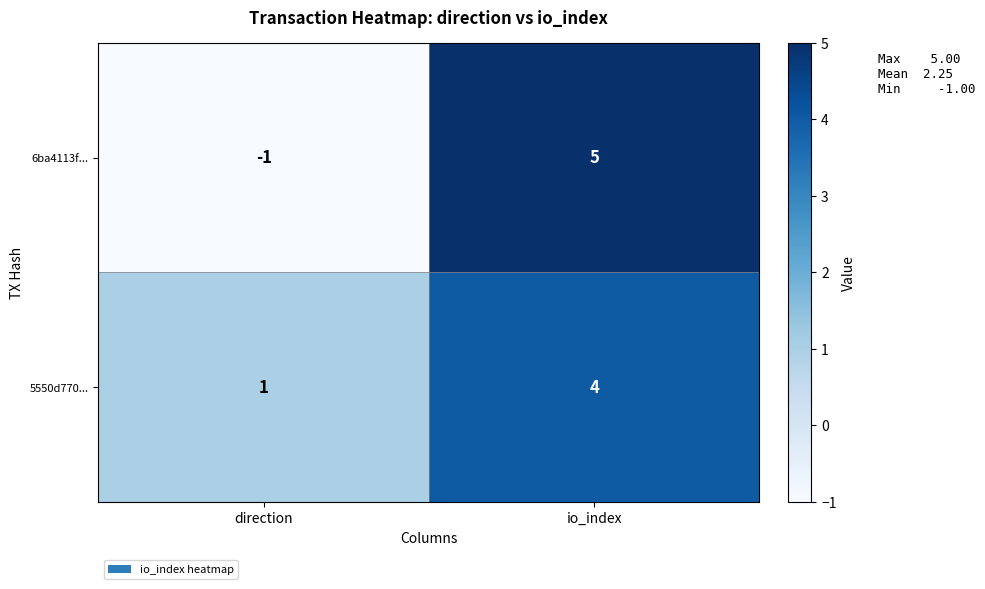

The 6ba4113f... series shows 0 at direction. True or false?

False